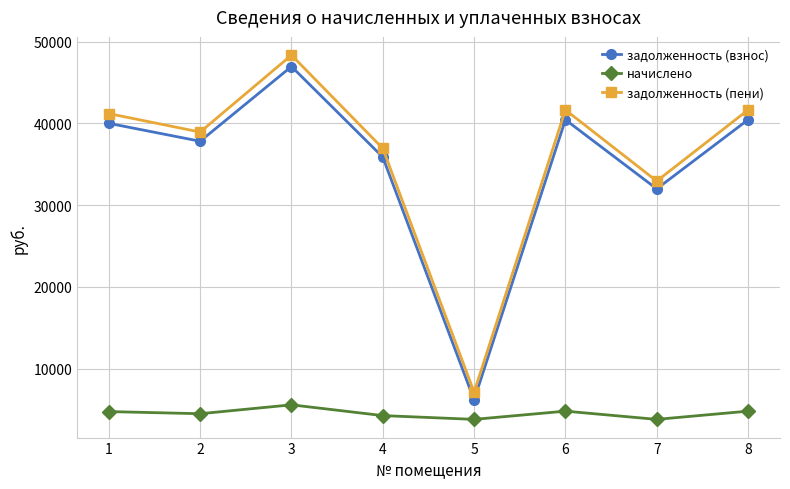

How many interior local peaks does the начислено series have?

2